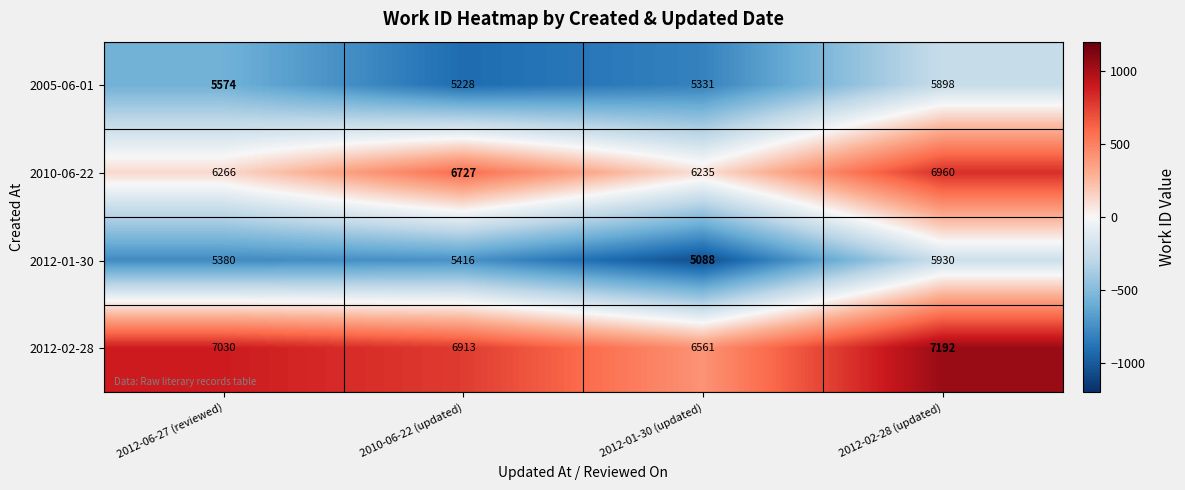

Which series has the largest total across all categories?

2012-02-28